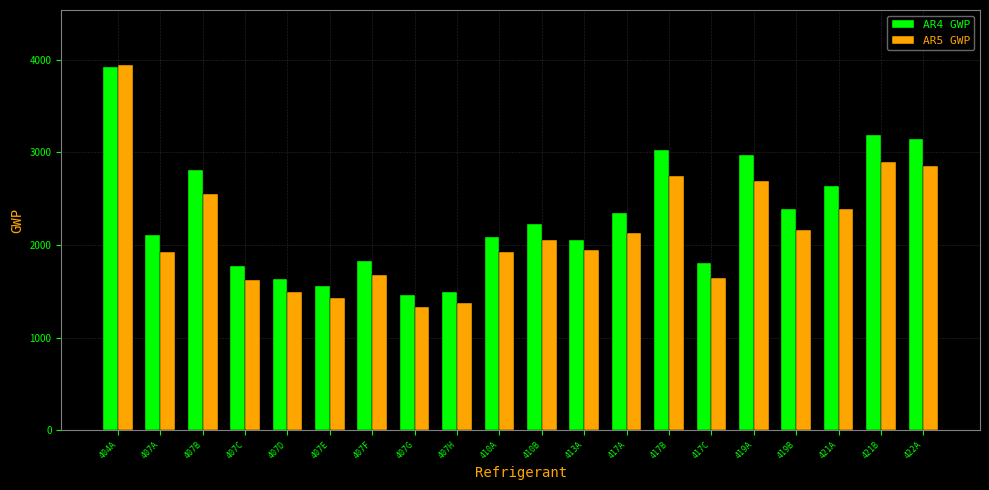

True or false: AR4 GWP has a value of 3275.3 at 407F.

False